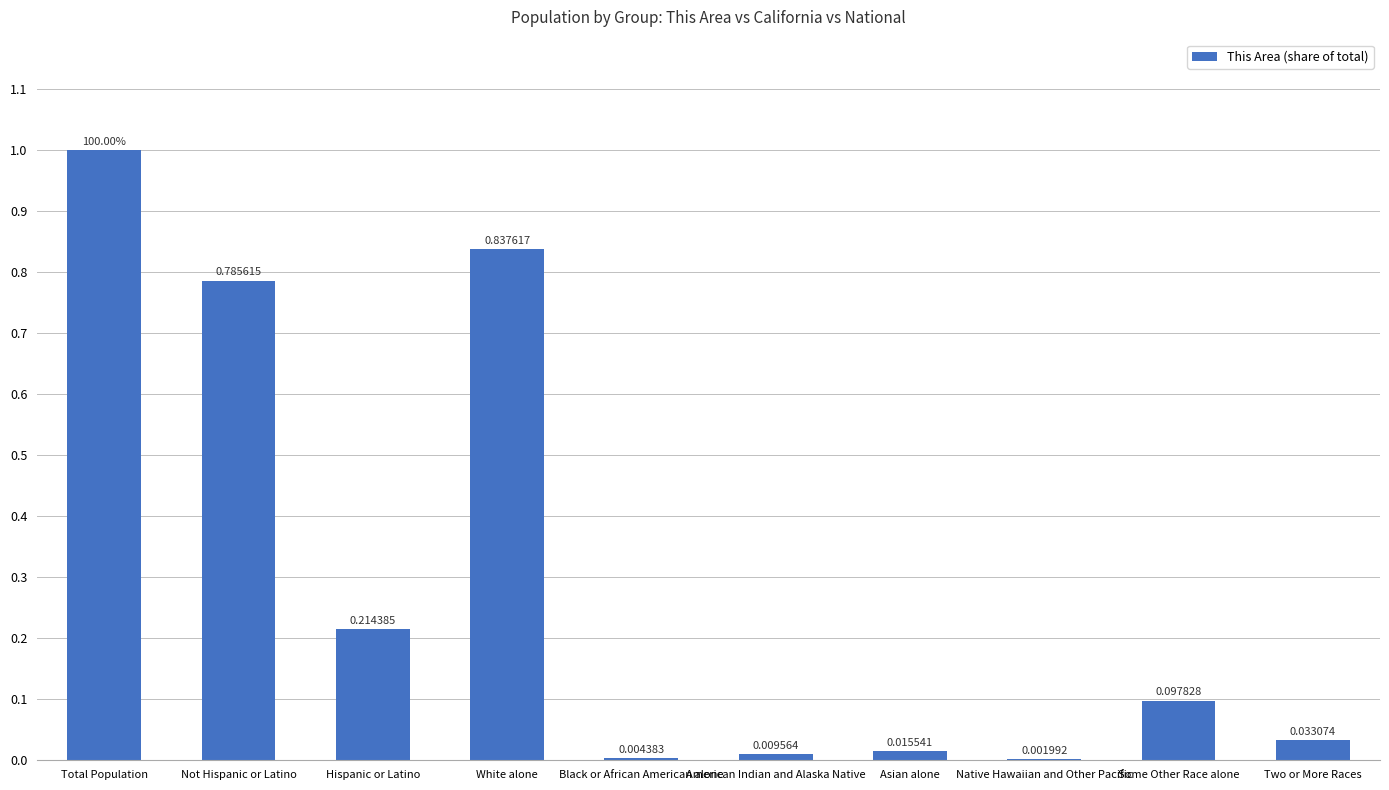

What is the sum of all values?

3.0